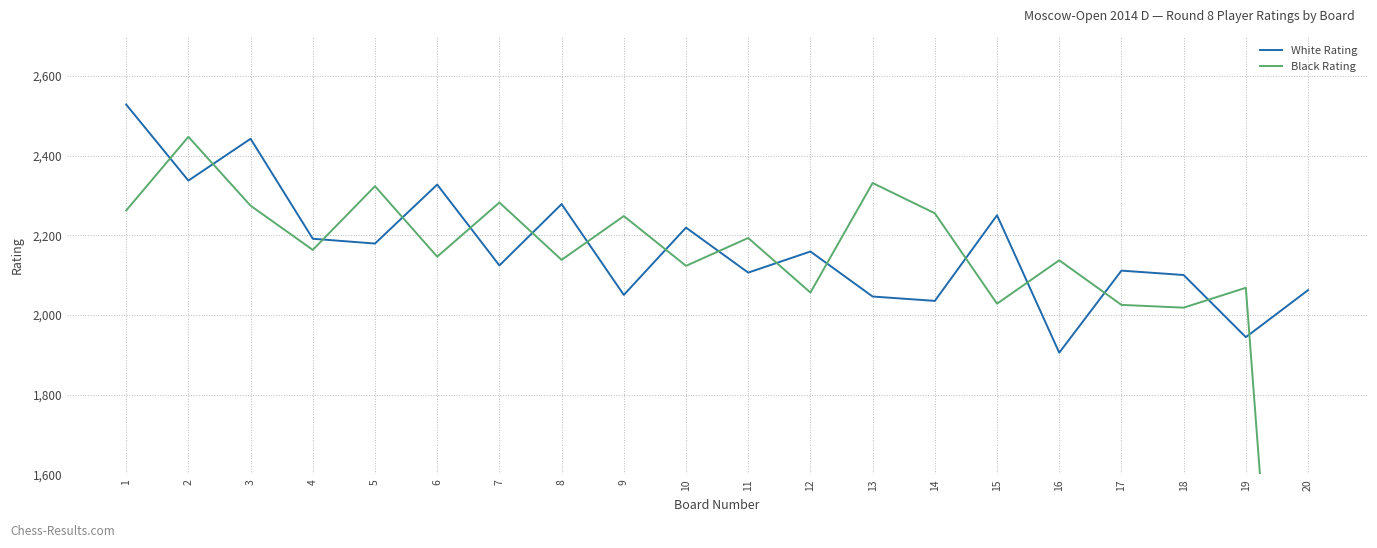

The value of White Rating at 11 is 3466. True or false?

False